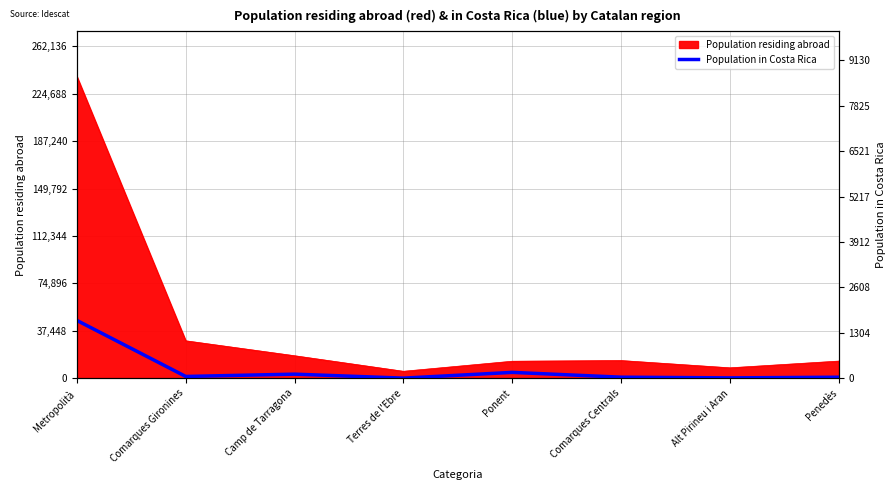

At which label is Population residing abroad closest to 121913?

Comarques Gironines